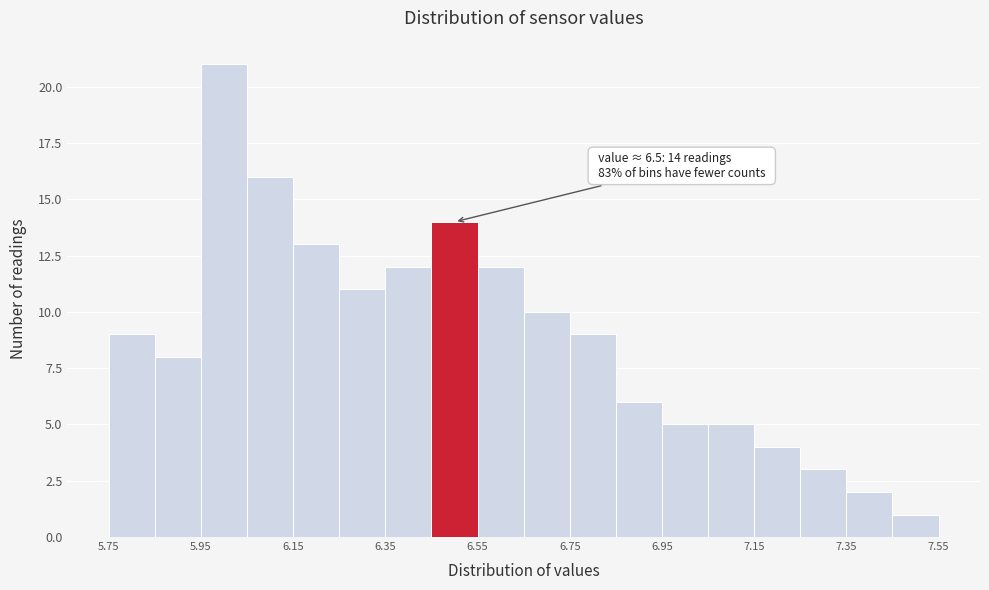

Over which range of the x-axis is the bar tallest?

5.95 to 6.05